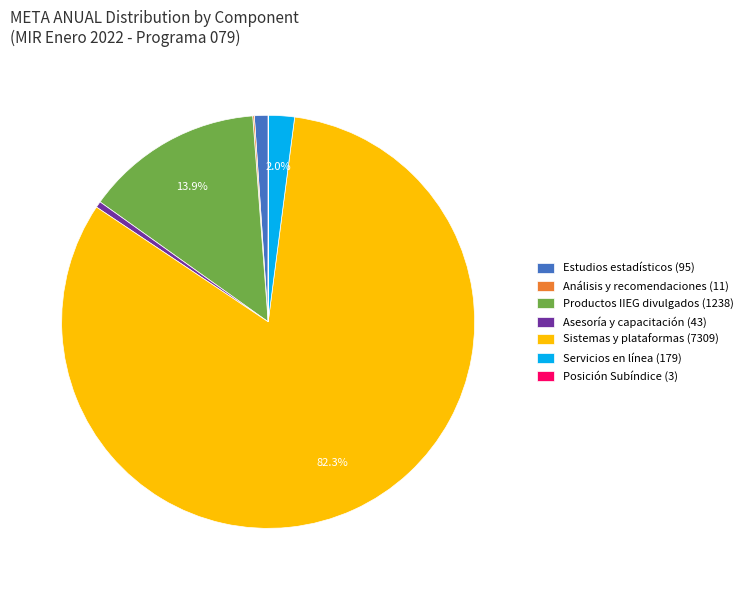

What is the ratio of the value at Estudios estadísticos (95) to the value at Asesoría y capacitación (43)?

2.2